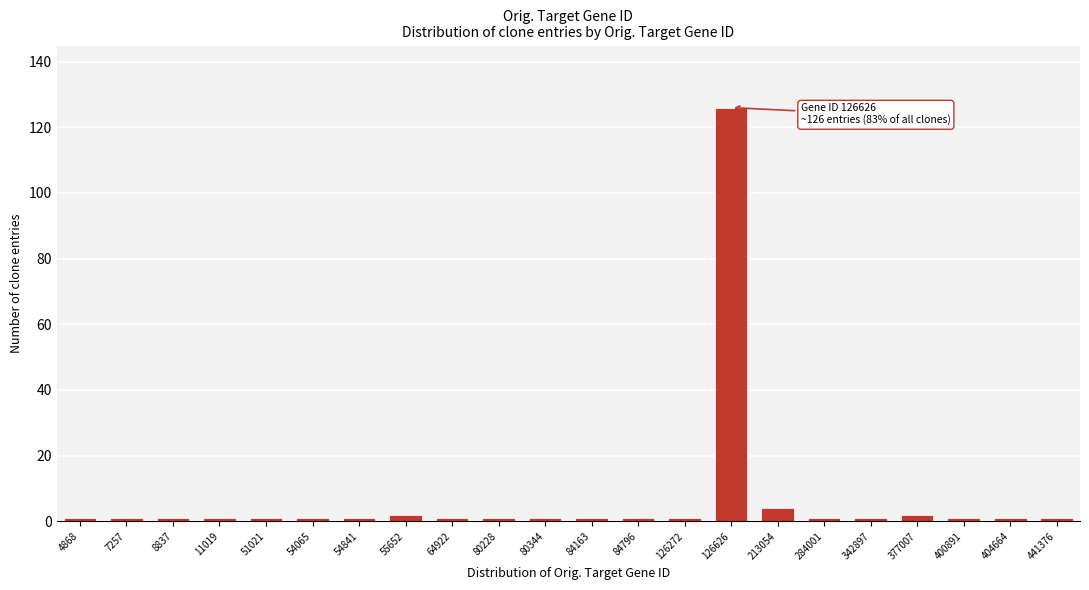

Reading left to right, extract all data points from this chart.

1	1	1	1	1	1	1	2	1	1	1	1	1	1	126	4	1	1	2	1	1	1